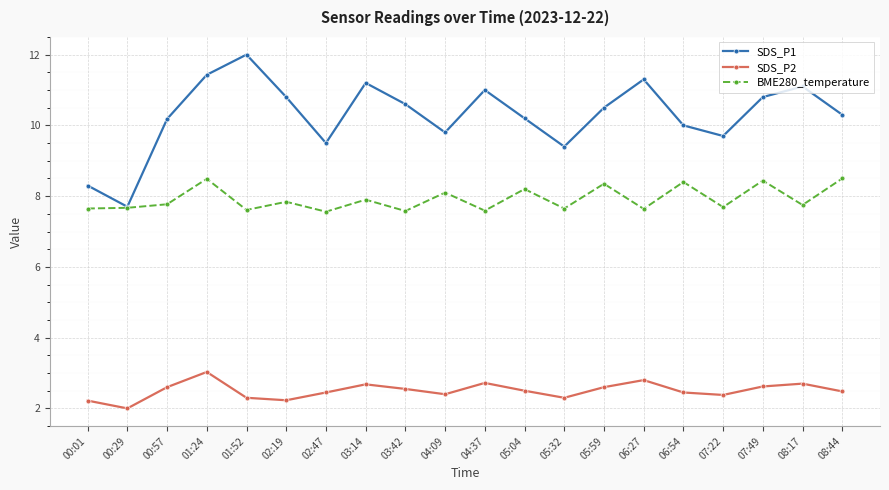

Rank the series by their maximum value, from lowest to highest.

SDS_P2, BME280_temperature, SDS_P1